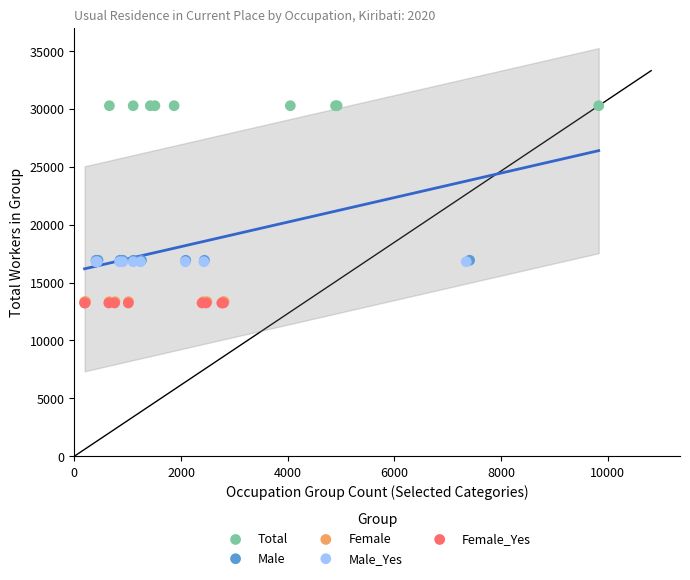

What are all the series names shown in the legend?

Total, Male, Female, Male_Yes, Female_Yes